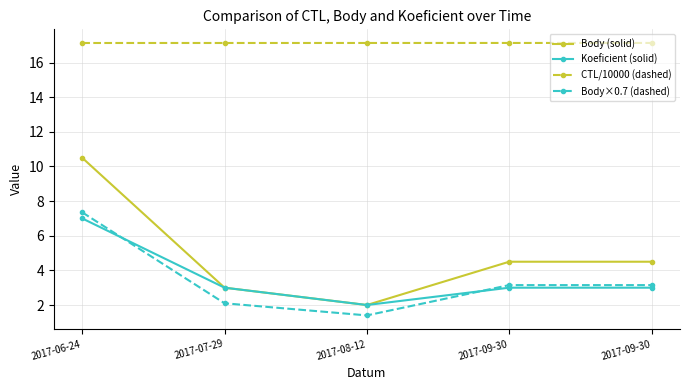

What are all the series names shown in the legend?

Body (solid), Koeficient (solid), CTL/10000 (dashed), Body×0.7 (dashed)